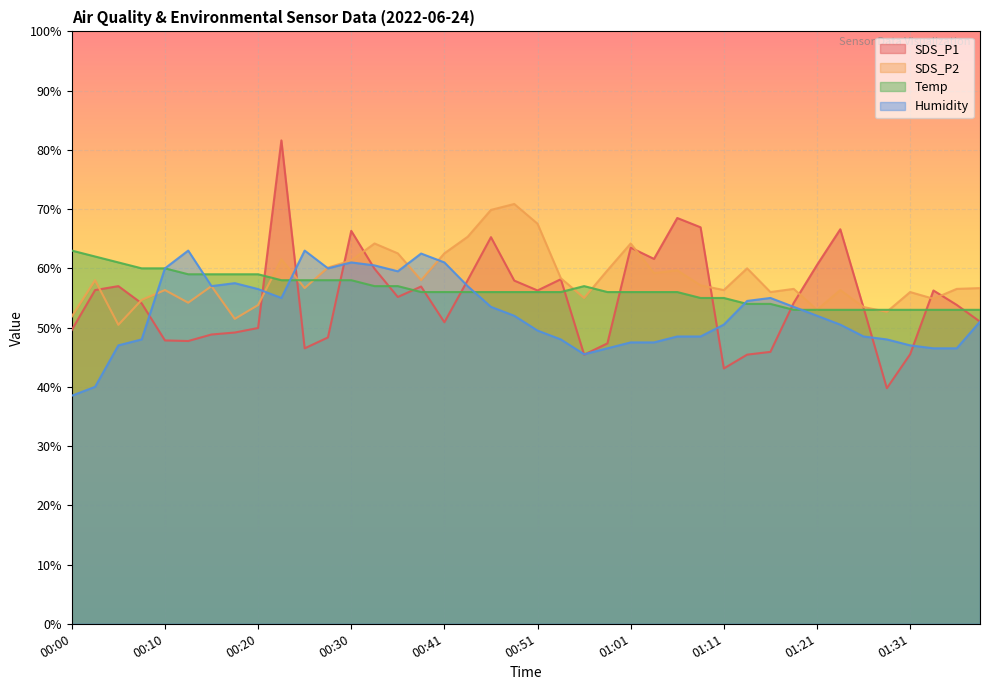

At which label is Temp closest to 58?

00:22